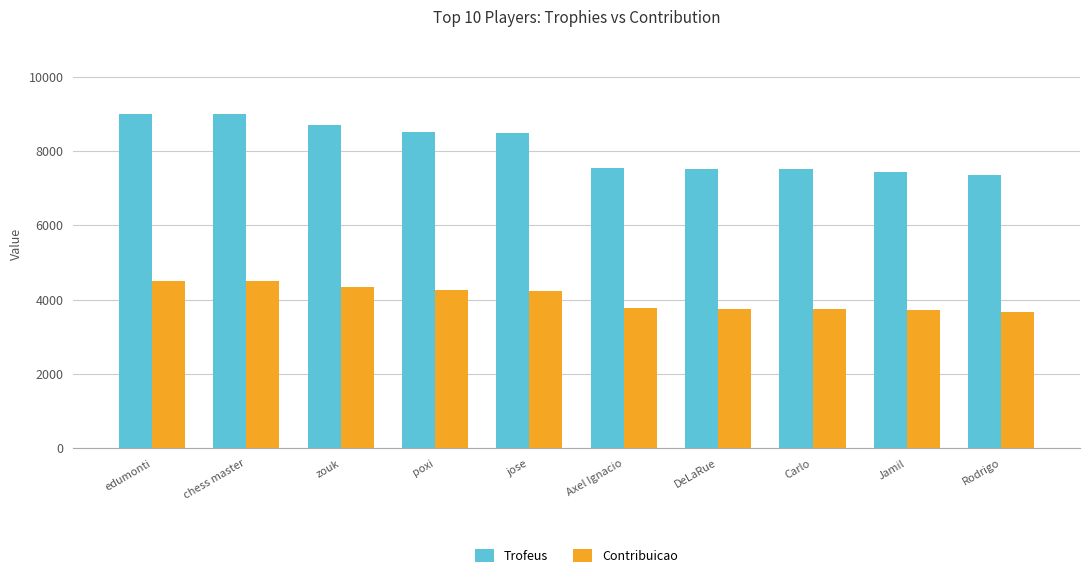

What is the difference between the Trofeus values at DeLaRue and Rodrigo?

162